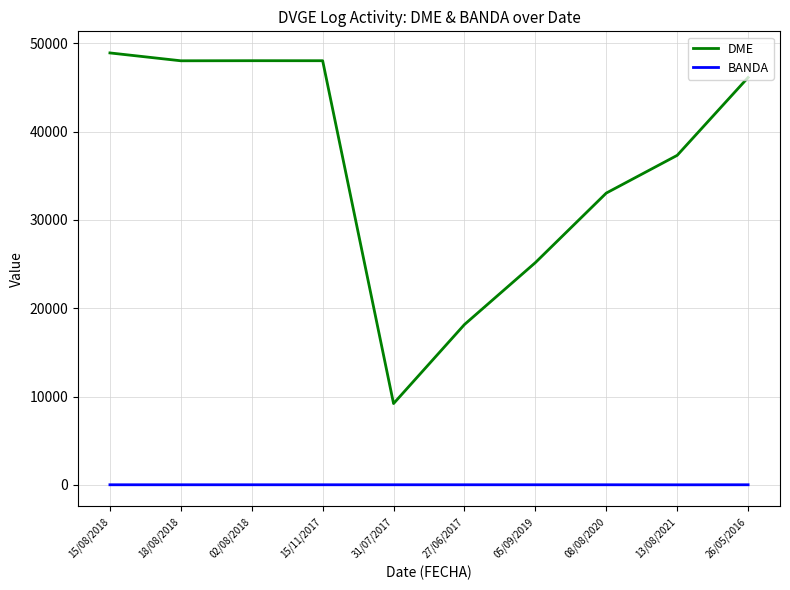

At which category is the sum across all series the highest?

15/08/2018